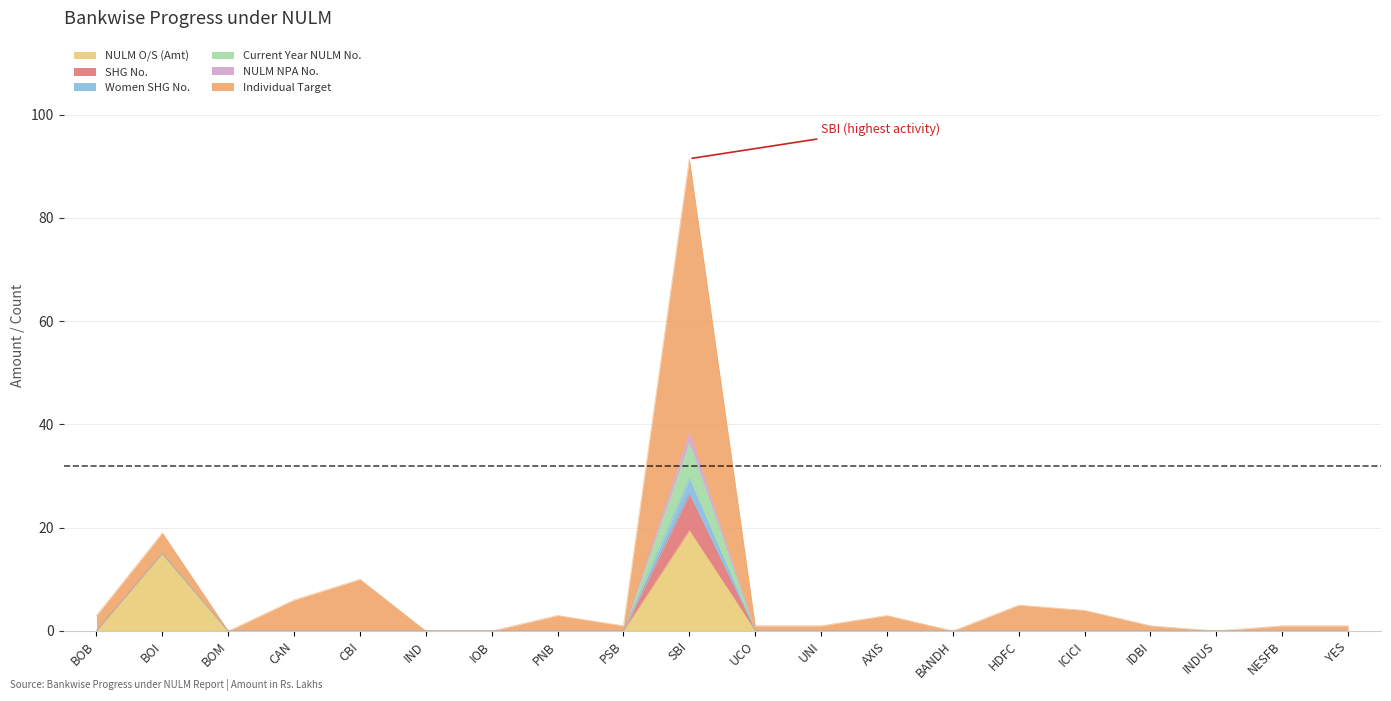

Reading left to right, extract all data points from this chart.

NULM O/S (Amt): BOB=0.0	BOI=15.0	BOM=0.0	CAN=0.0	CBI=0.0	IND=0.0	IOB=0.0	PNB=0.0	PSB=0.0	SBI=19.5	UCO=0.0	UNI=0.0	AXIS=0.0	BANDH=0.0	HDFC=0.0	ICICI=0.0	IDBI=0.0	INDUS=0.0	NESFB=0.0	YES=0.0
SHG No.: BOB=0.0	BOI=0.0	BOM=0.0	CAN=0.0	CBI=0.0	IND=0.0	IOB=0.0	PNB=0.0	PSB=0.0	SBI=7.0	UCO=0.0	UNI=0.0	AXIS=0.0	BANDH=0.0	HDFC=0.0	ICICI=0.0	IDBI=0.0	INDUS=0.0	NESFB=0.0	YES=0.0
Women SHG No.: BOB=0.0	BOI=0.0	BOM=0.0	CAN=0.0	CBI=0.0	IND=0.0	IOB=0.0	PNB=0.0	PSB=0.0	SBI=3.0	UCO=0.0	UNI=0.0	AXIS=0.0	BANDH=0.0	HDFC=0.0	ICICI=0.0	IDBI=0.0	INDUS=0.0	NESFB=0.0	YES=0.0
Current Year NULM No.: BOB=0.0	BOI=0.0	BOM=0.0	CAN=0.0	CBI=0.0	IND=0.0	IOB=0.0	PNB=0.0	PSB=0.0	SBI=7.0	UCO=0.0	UNI=0.0	AXIS=0.0	BANDH=0.0	HDFC=0.0	ICICI=0.0	IDBI=0.0	INDUS=0.0	NESFB=0.0	YES=0.0
NULM NPA No.: BOB=0.0	BOI=0.0	BOM=0.0	CAN=0.0	CBI=0.0	IND=0.0	IOB=0.0	PNB=0.0	PSB=0.0	SBI=2.0	UCO=0.0	UNI=0.0	AXIS=0.0	BANDH=0.0	HDFC=0.0	ICICI=0.0	IDBI=0.0	INDUS=0.0	NESFB=0.0	YES=0.0
Individual Target: BOB=3.0	BOI=4.0	BOM=0.0	CAN=6.0	CBI=10.0	IND=0.0	IOB=0.0	PNB=3.0	PSB=1.0	SBI=53.0	UCO=1.0	UNI=1.0	AXIS=3.0	BANDH=0.0	HDFC=5.0	ICICI=4.0	IDBI=1.0	INDUS=0.0	NESFB=1.0	YES=1.0